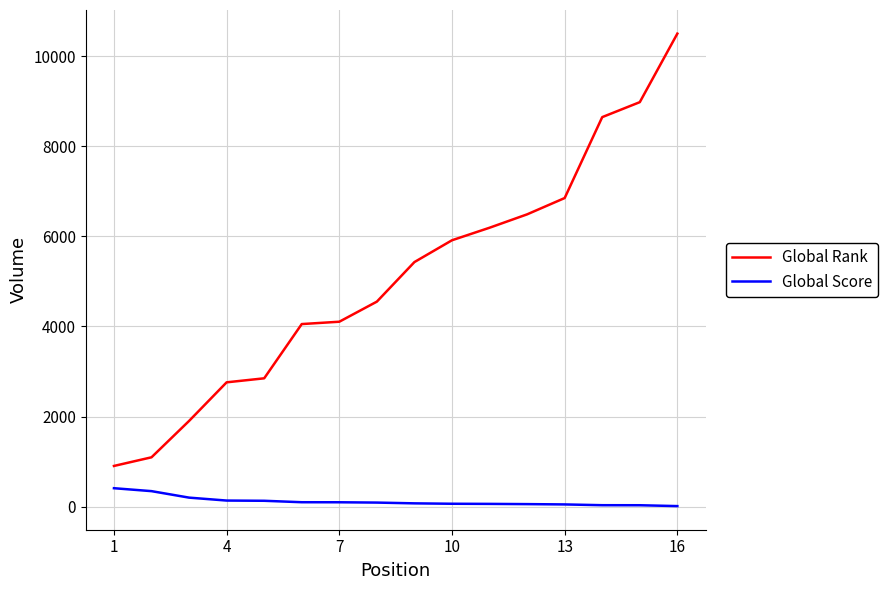

Which series has the widest spread of values?

Global Rank